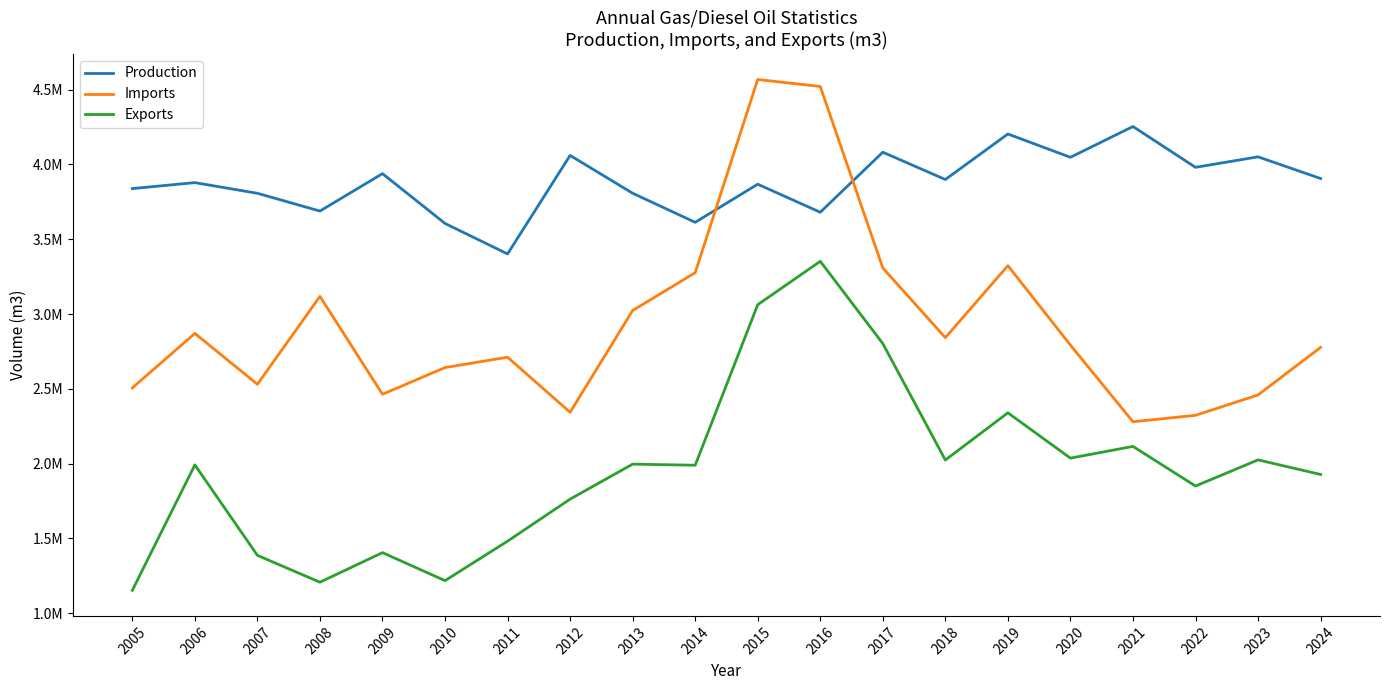

At 2011, list the series in order from smallest to largest.

Exports, Imports, Production